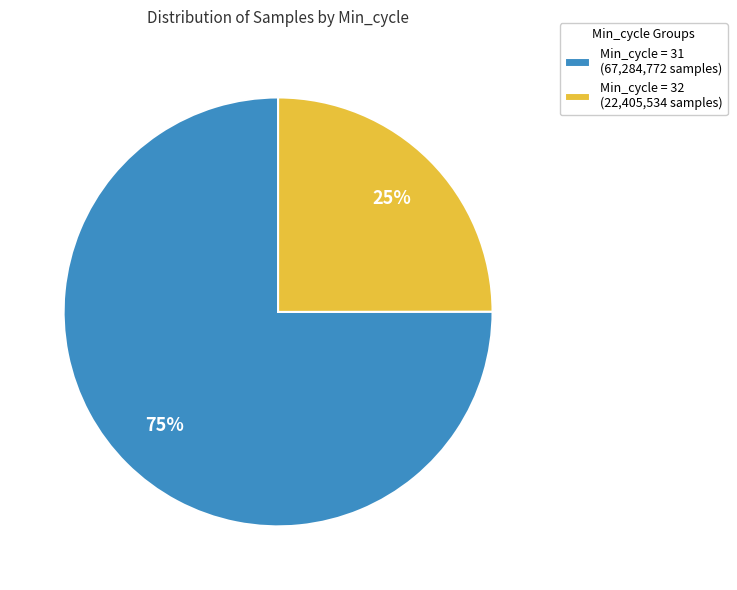

Combined, do Min_cycle = 31 (67,284,772 samples) and Min_cycle = 32 (22,405,534 samples) account for over 50%?

Yes